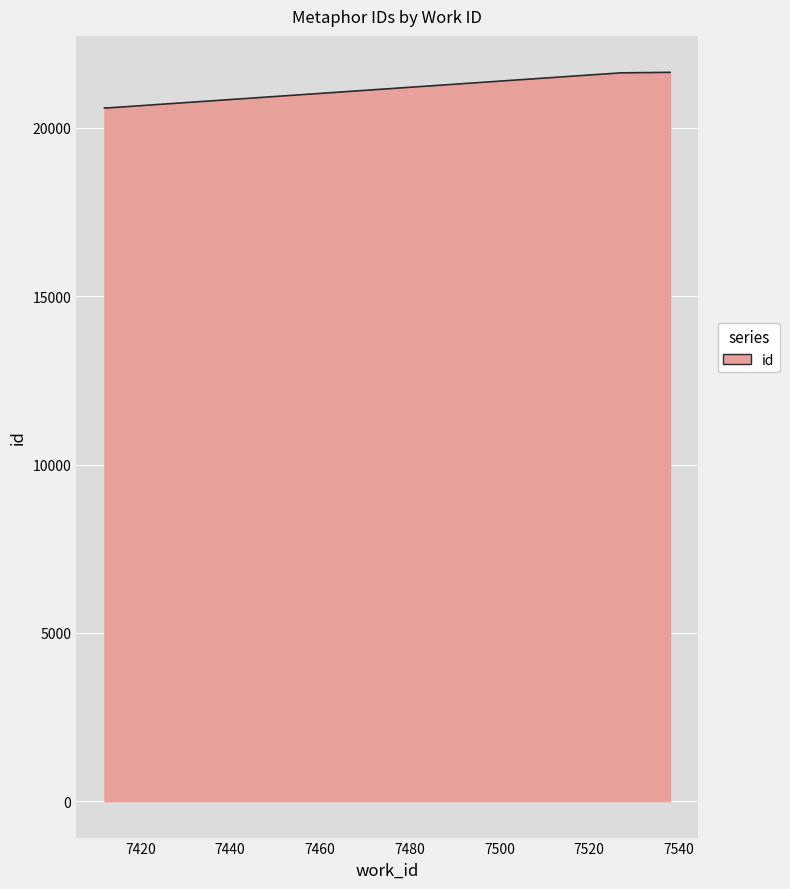

True or false: there are more than 1 points higher than both neighbors.

False